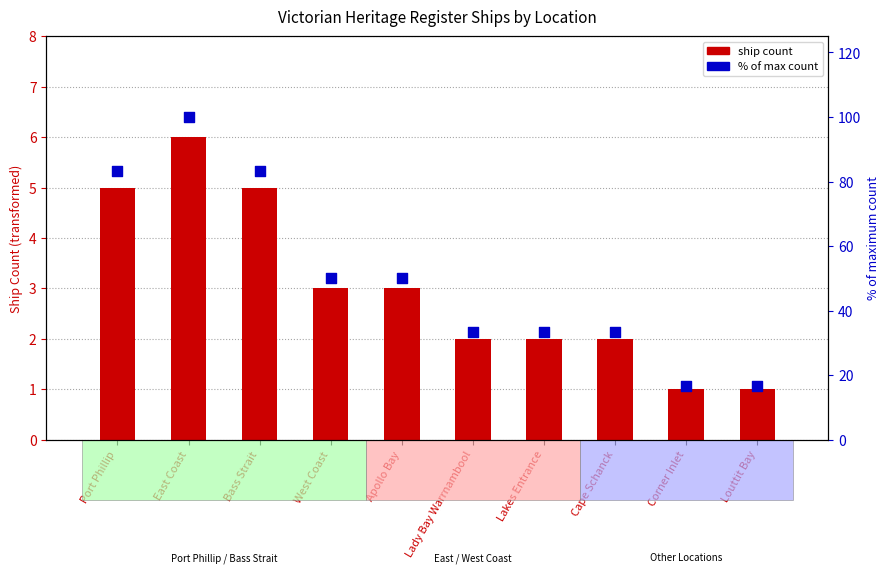

Is the value of ship count at Corner Inlet greater than the value of % of max at Lady Bay Warrnambool?

No